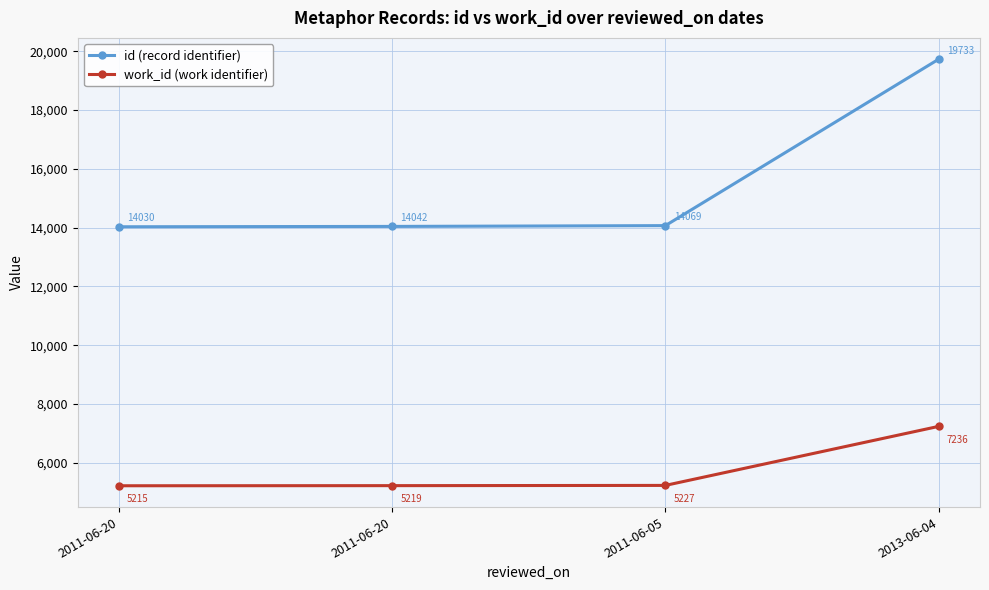

What are all the series names shown in the legend?

id (record identifier), work_id (work identifier)